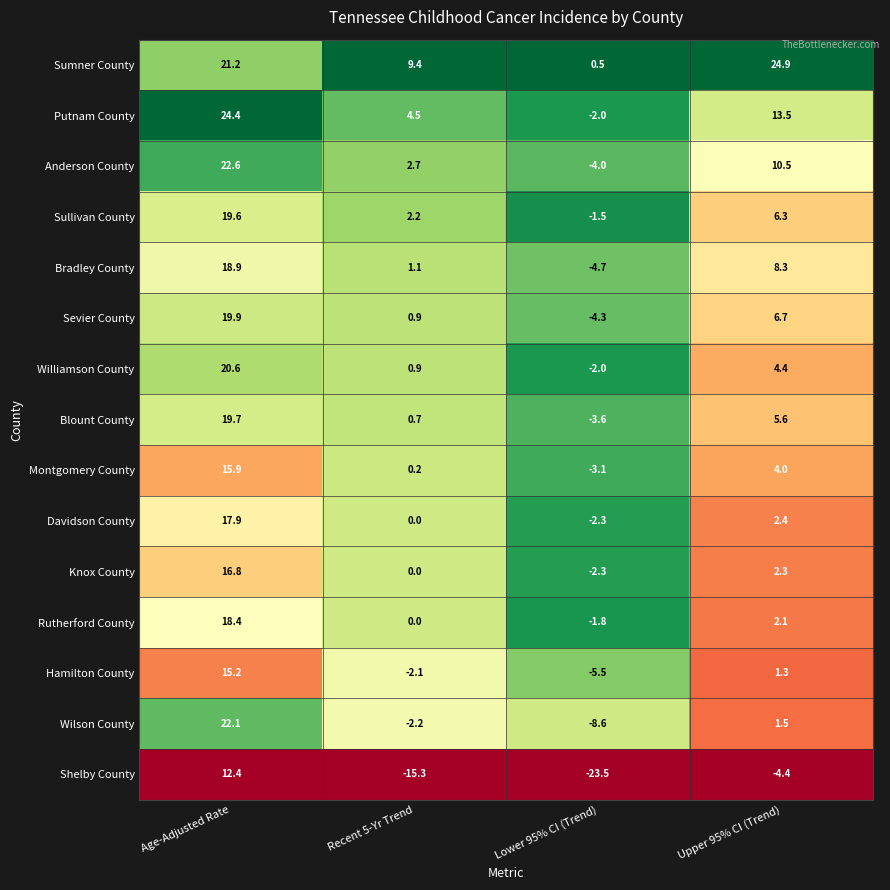

How many distinct data groups are displayed?

15